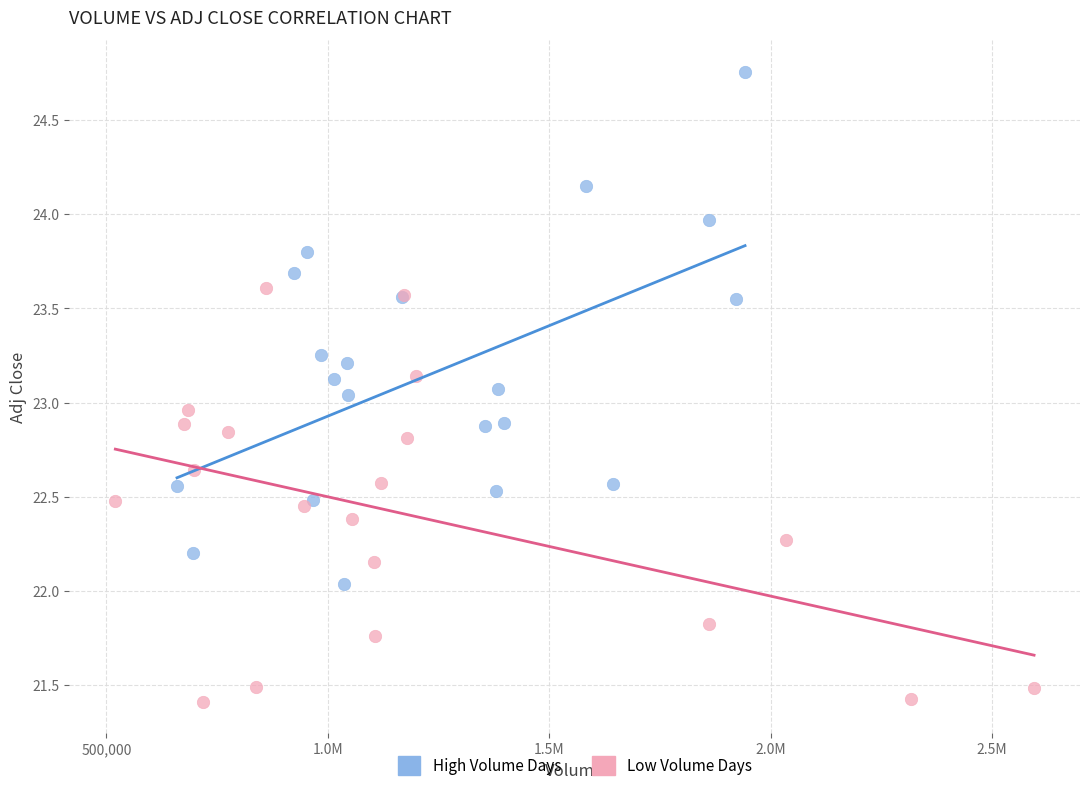

Which series reaches the minimum Y coordinate?

Low Volume Days